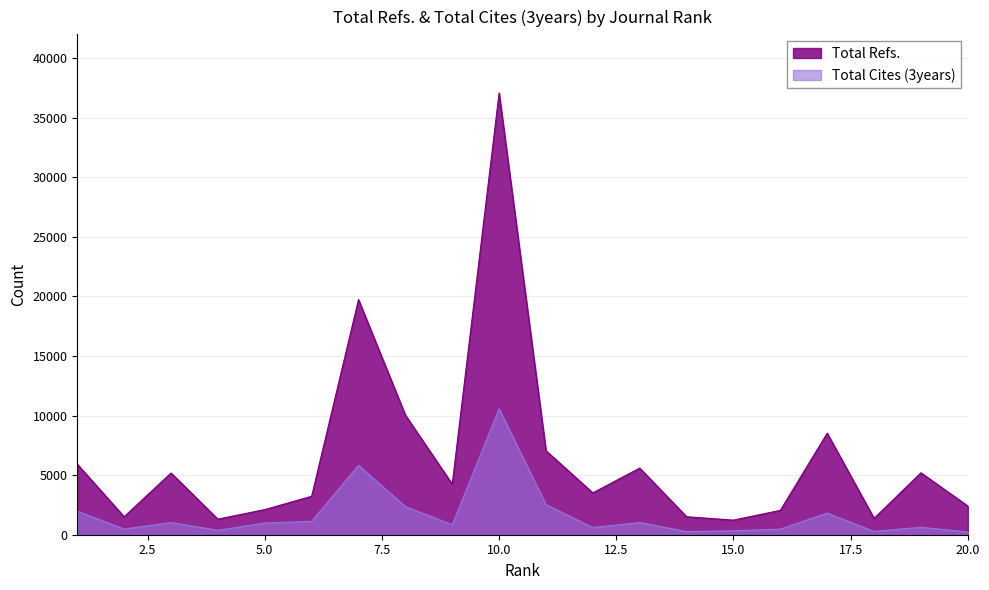

True or false: Total Cites (3years) has a value of 641 at 2.

False